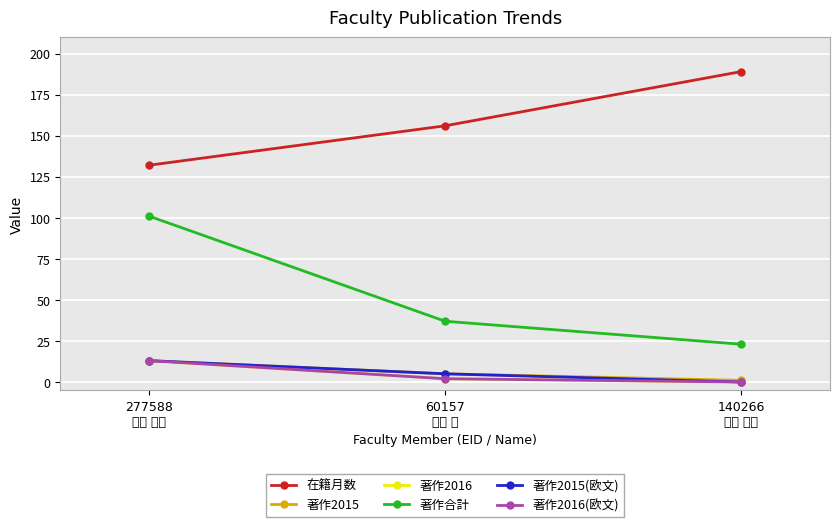

Which category has the highest value across all series?

140266
西原 貞光